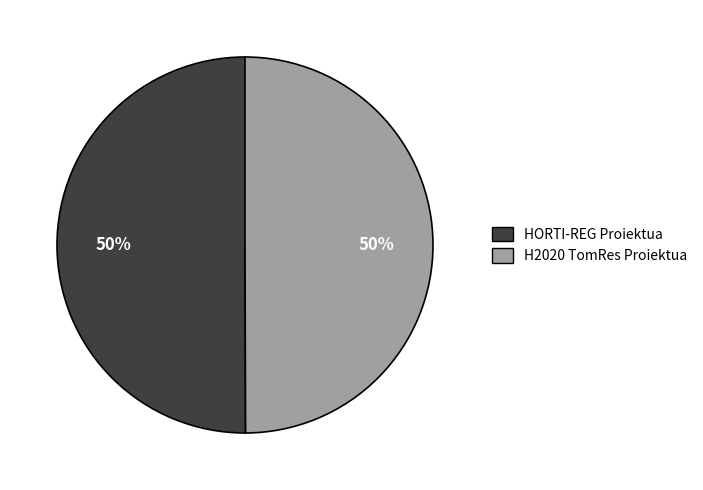

Is it true that HORTI-REG Proiektua is 64% of the pie?

False